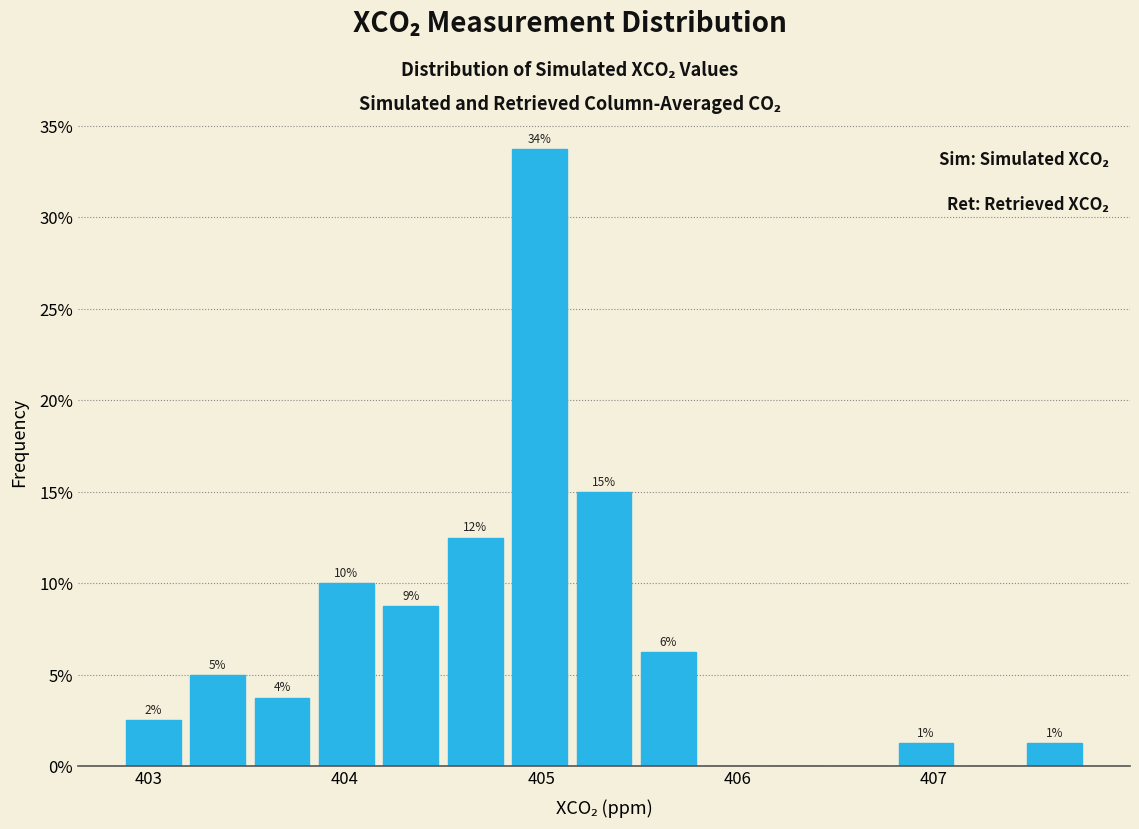

Read against the x-axis, roughly where is the centre of the tallest bar?

405.0